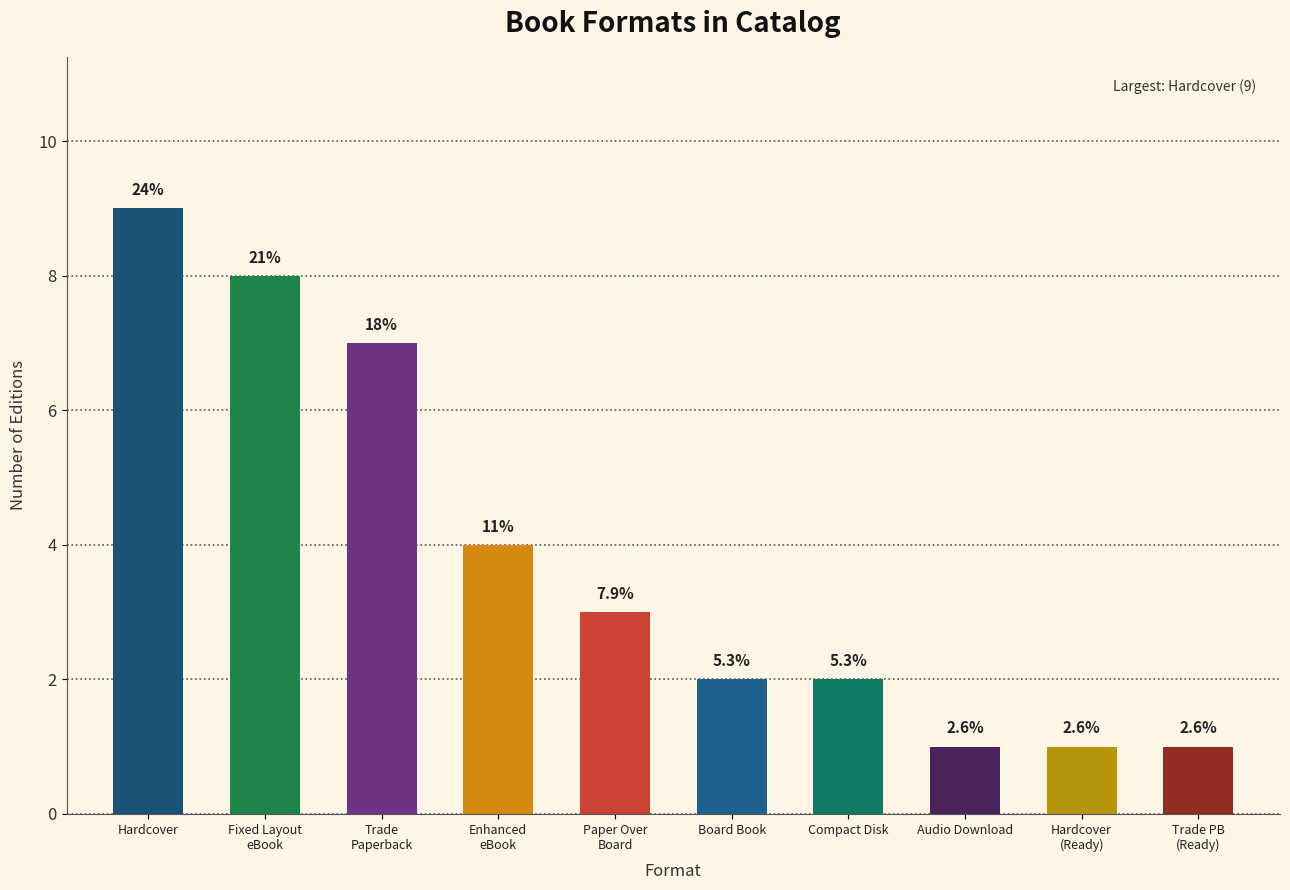

What is the value of the 5th bar from the left?

3